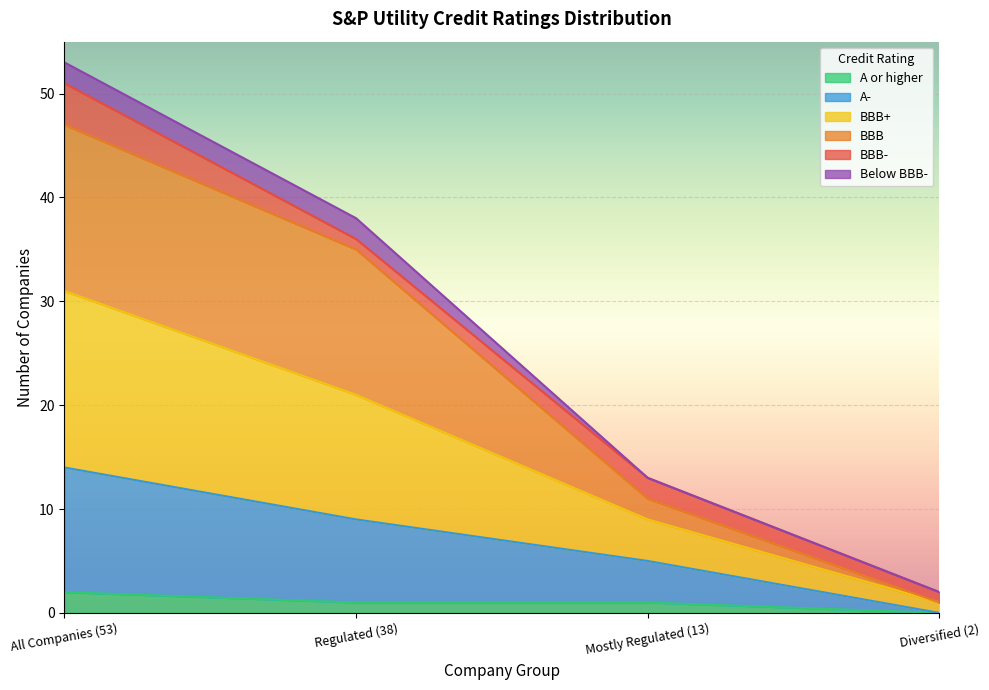

At which category is the sum across all series the highest?

All Companies (53)